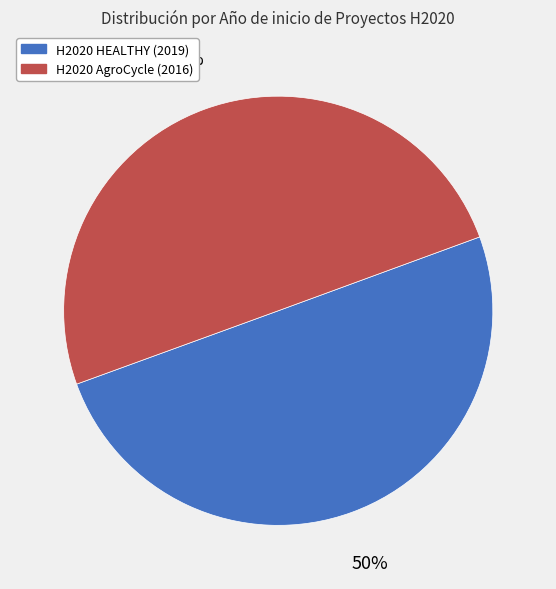

Is it true that H2020 HEALTHY is 40% of the pie?

False